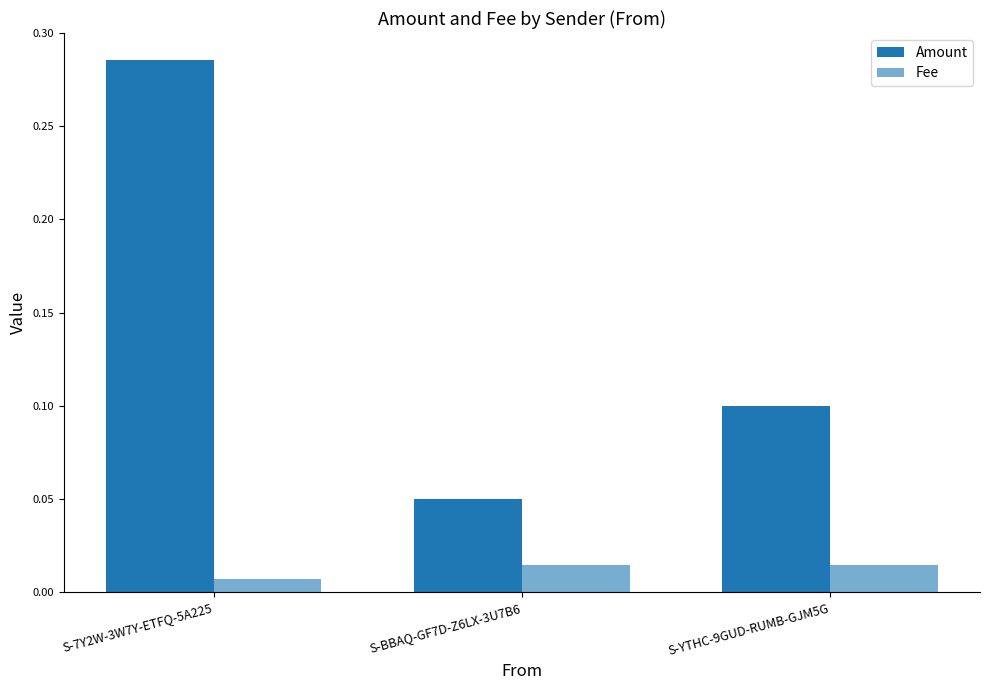

The Fee series shows 0.0 at S-BBAQ-GF7D-Z6LX-3U7B6. True or false?

False